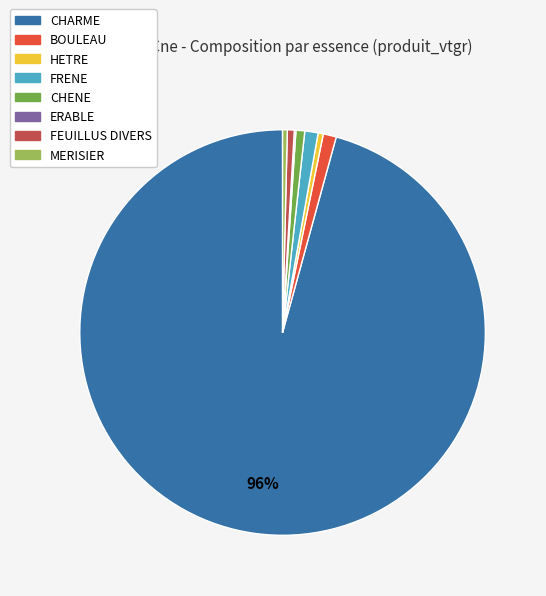

Which has a higher value, MERISIER or FRENE?

FRENE